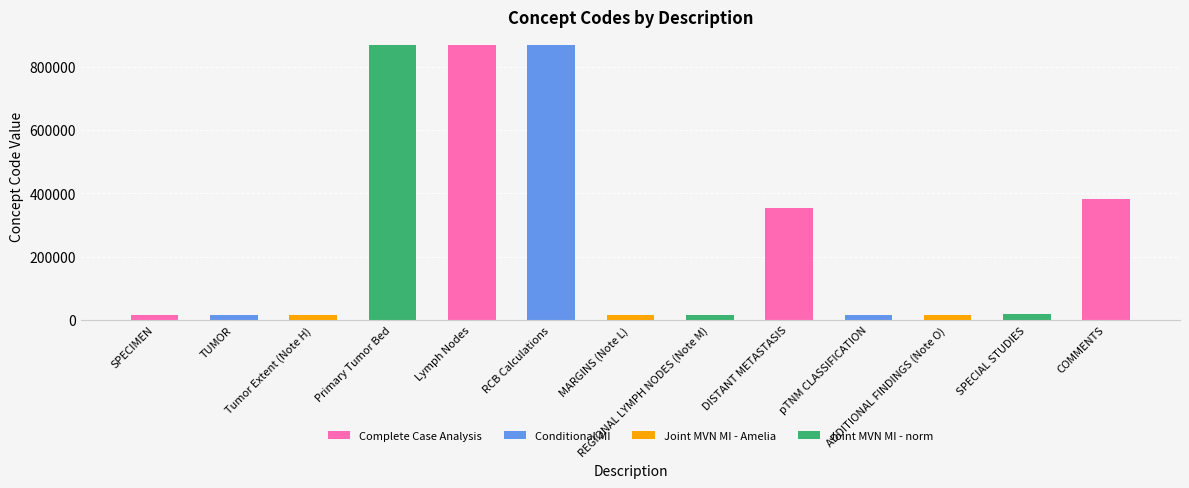

What is the change in value from Lymph Nodes to RCB Calculations?

+9.0